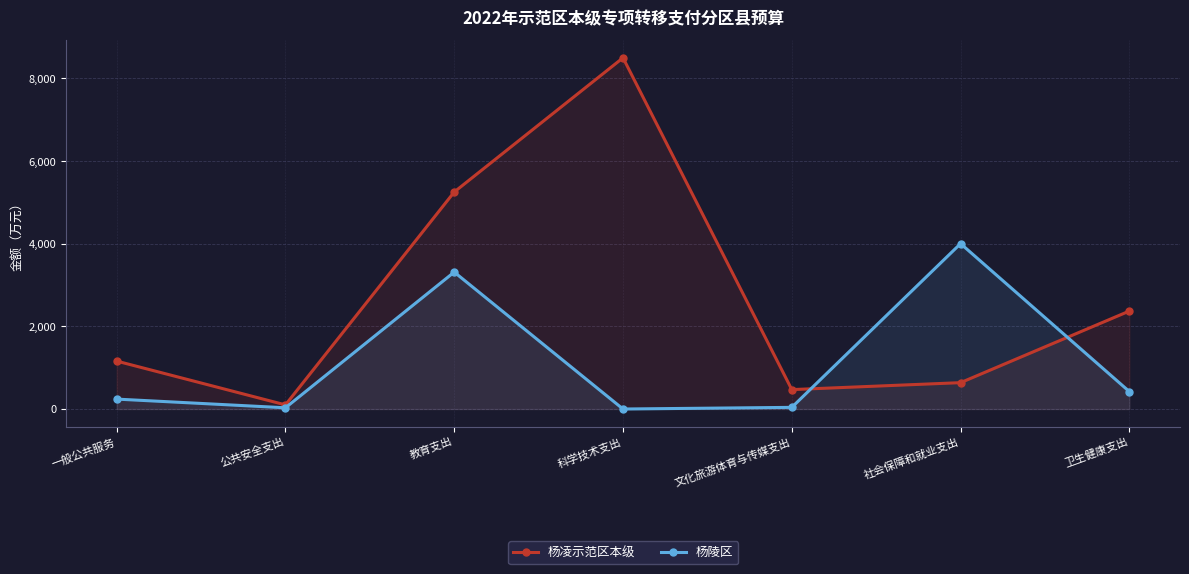

At which category does 杨陵区 reach its first local peak?

教育支出